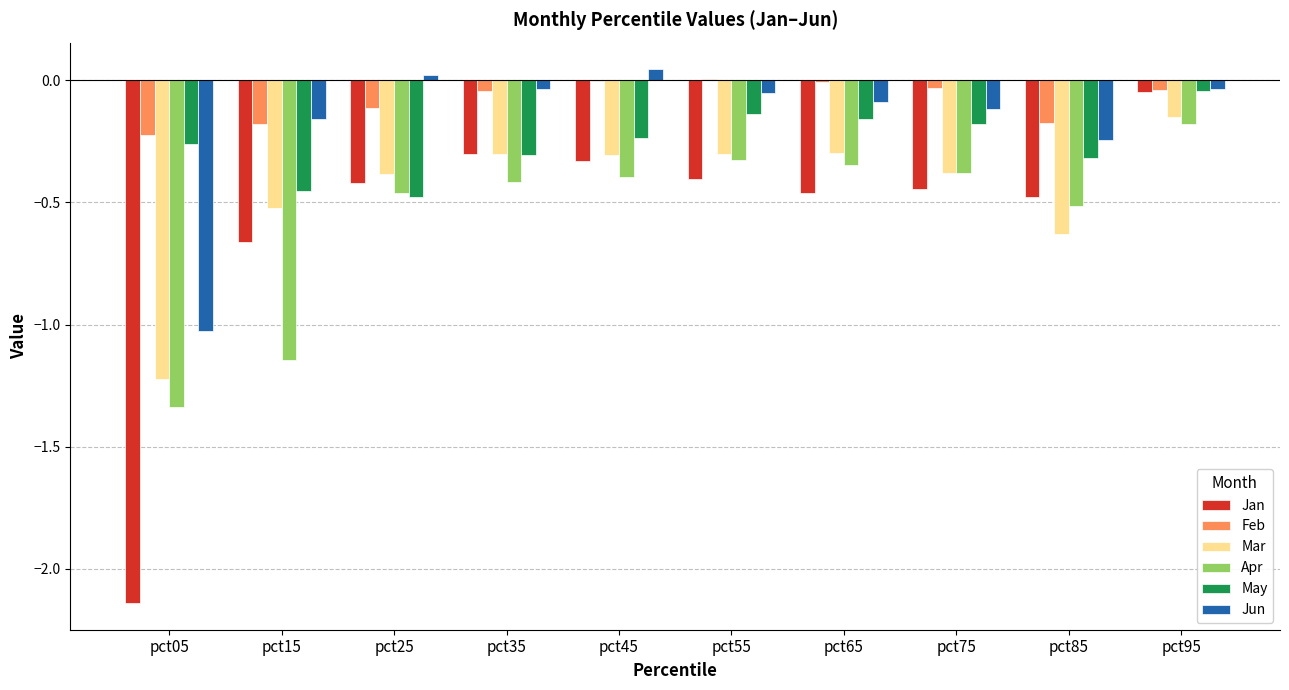

The Mar series shows -0.4 at pct75. True or false?

True